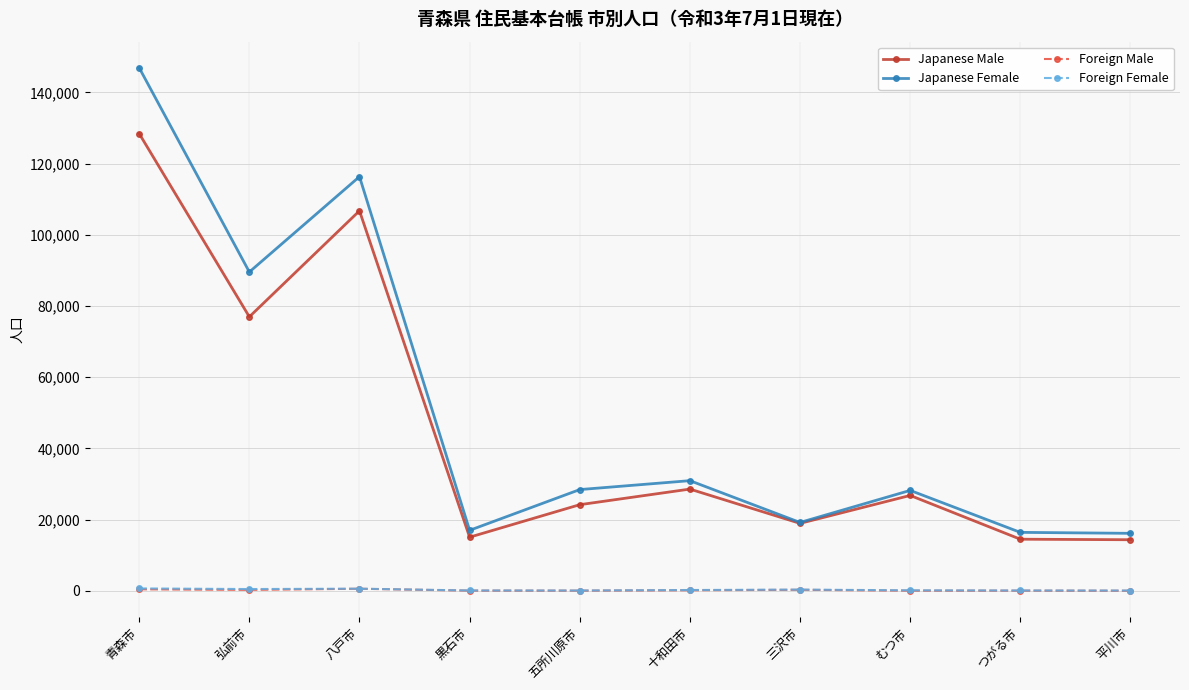

At which label does Japanese Female first exceed 28423?

青森市